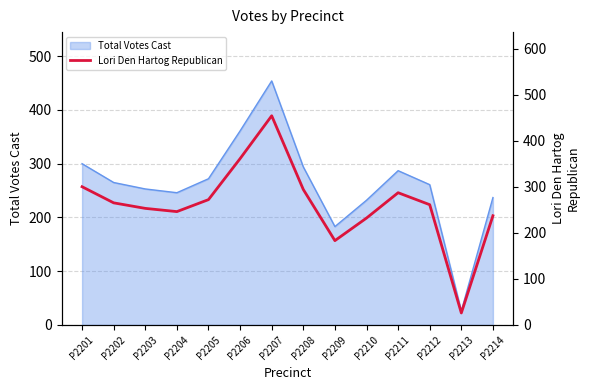

How many values are below 265?

7